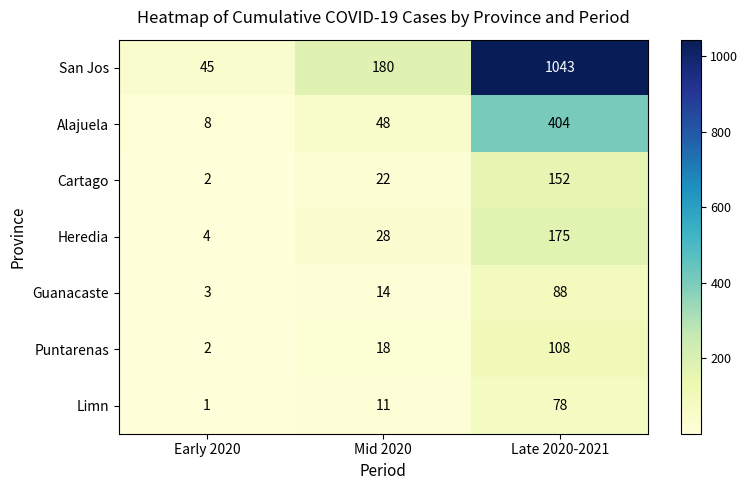

How many Alajuela values are between 8 and 404?

3